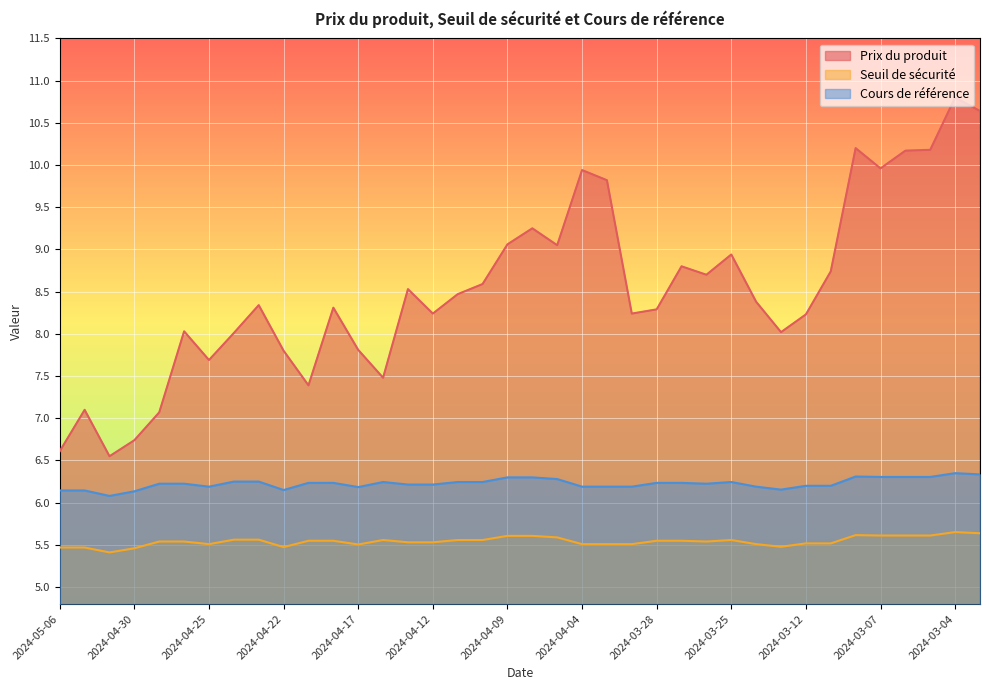

The value of Prix du produit at 2024-03-28 is 12.2. True or false?

False